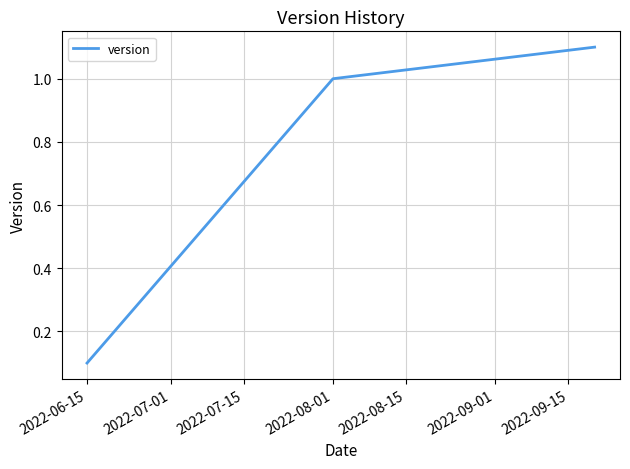

What is the sum of all values?

2.2